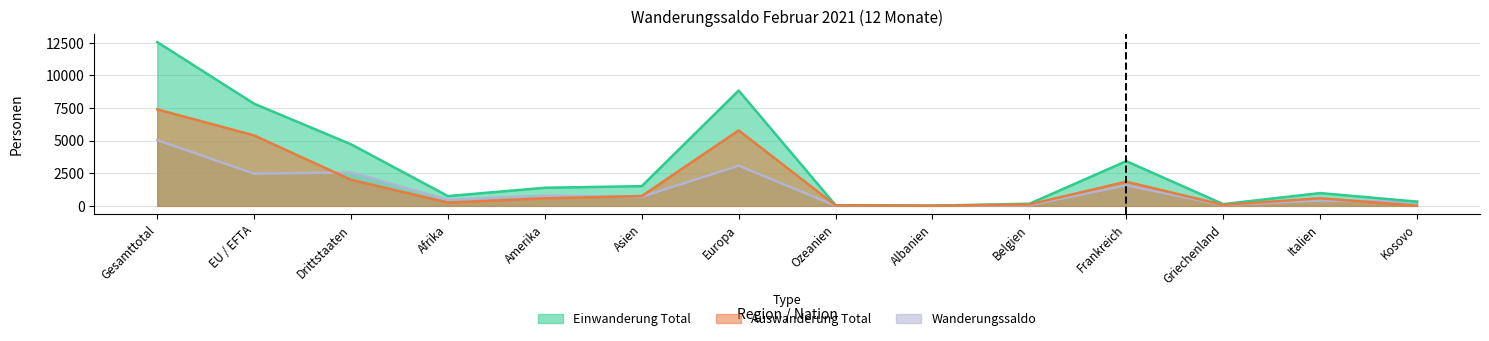

True or false: Auswanderung Total and Einwanderung Total intersect in this chart.

False